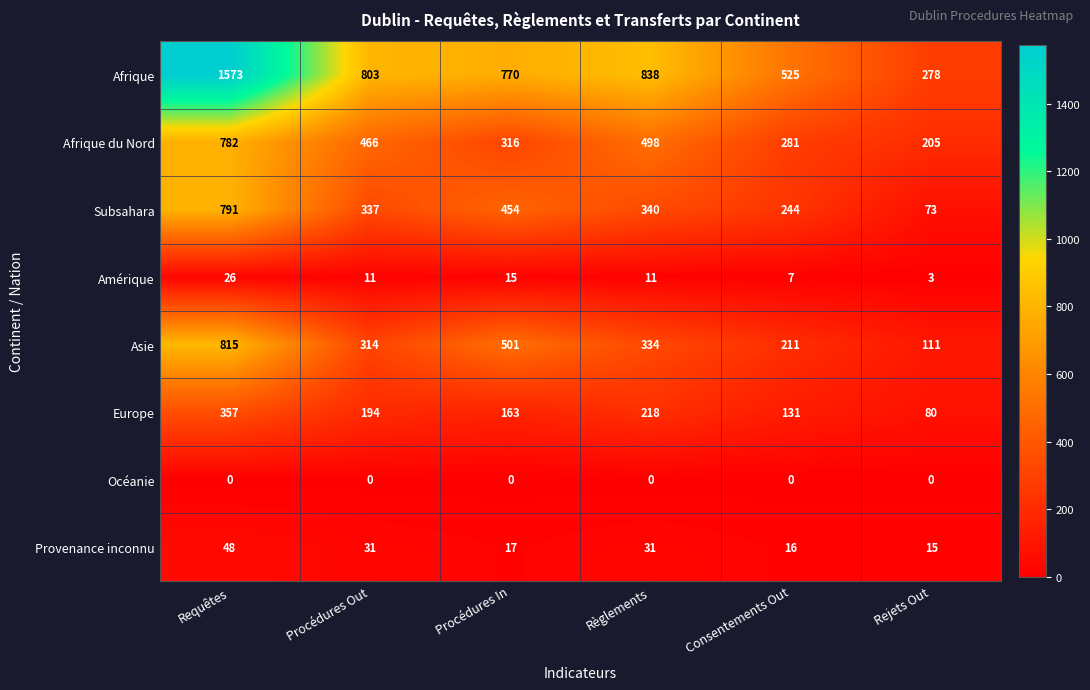

Which series has the largest total across all categories?

Afrique